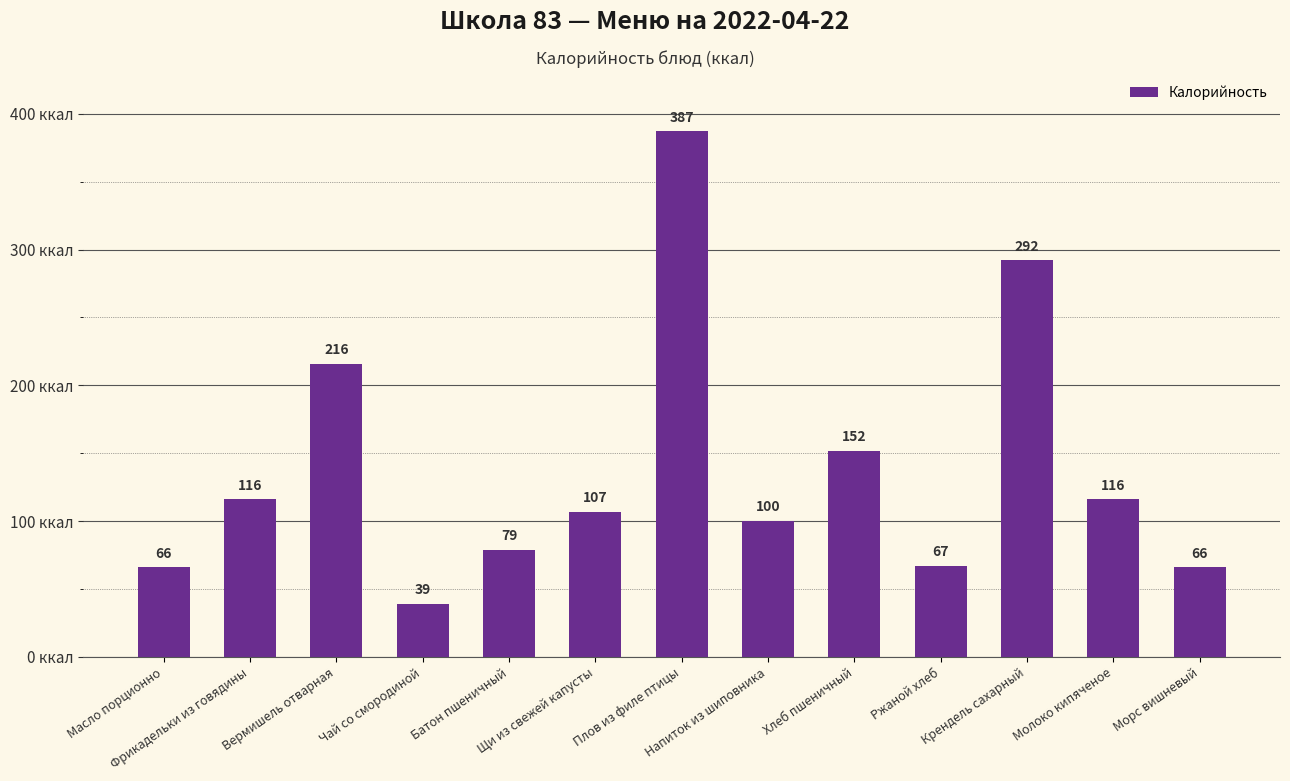

Is it true that the value at Молоко кипяченое is 116?

True